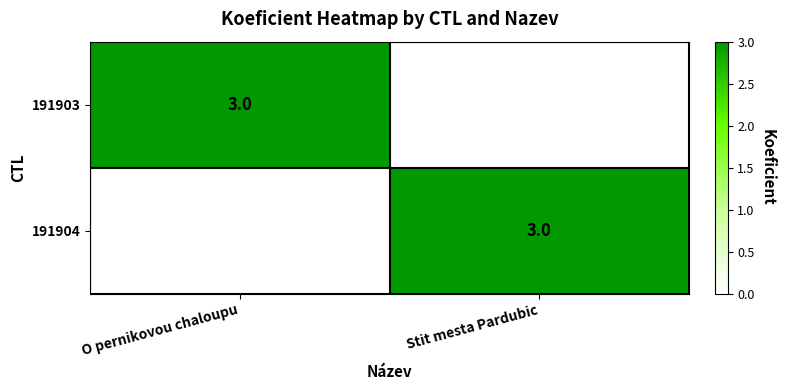

Count the number of categories in the chart.

2